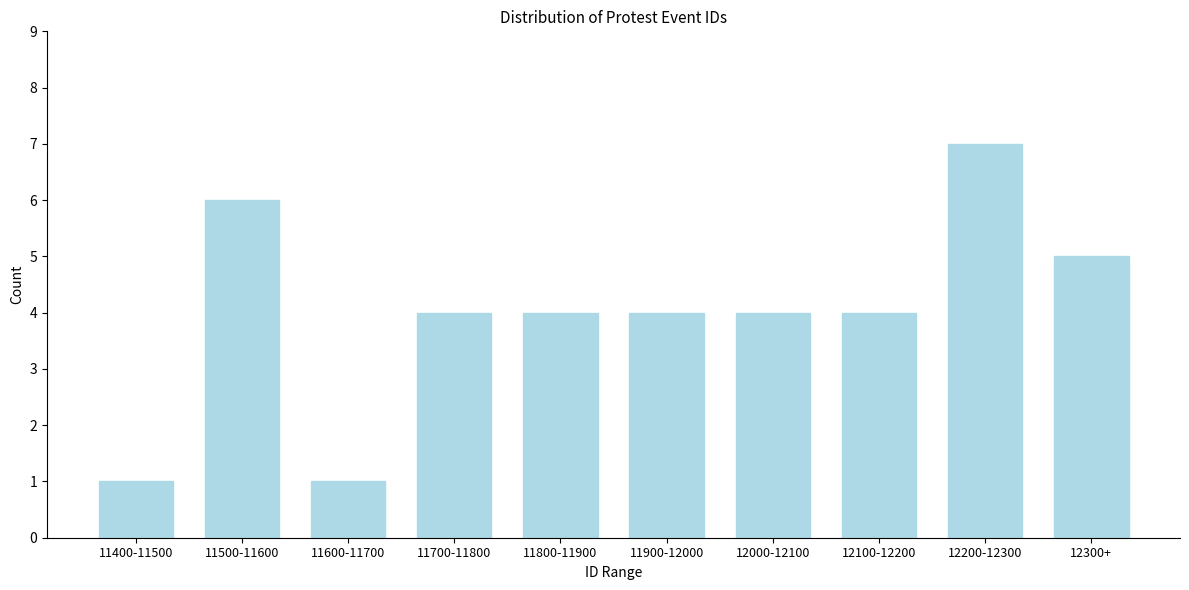

Reading right to left, extract all data points from this chart.

12300+=5	12200-12300=7	12100-12200=4	12000-12100=4	11900-12000=4	11800-11900=4	11700-11800=4	11600-11700=1	11500-11600=6	11400-11500=1